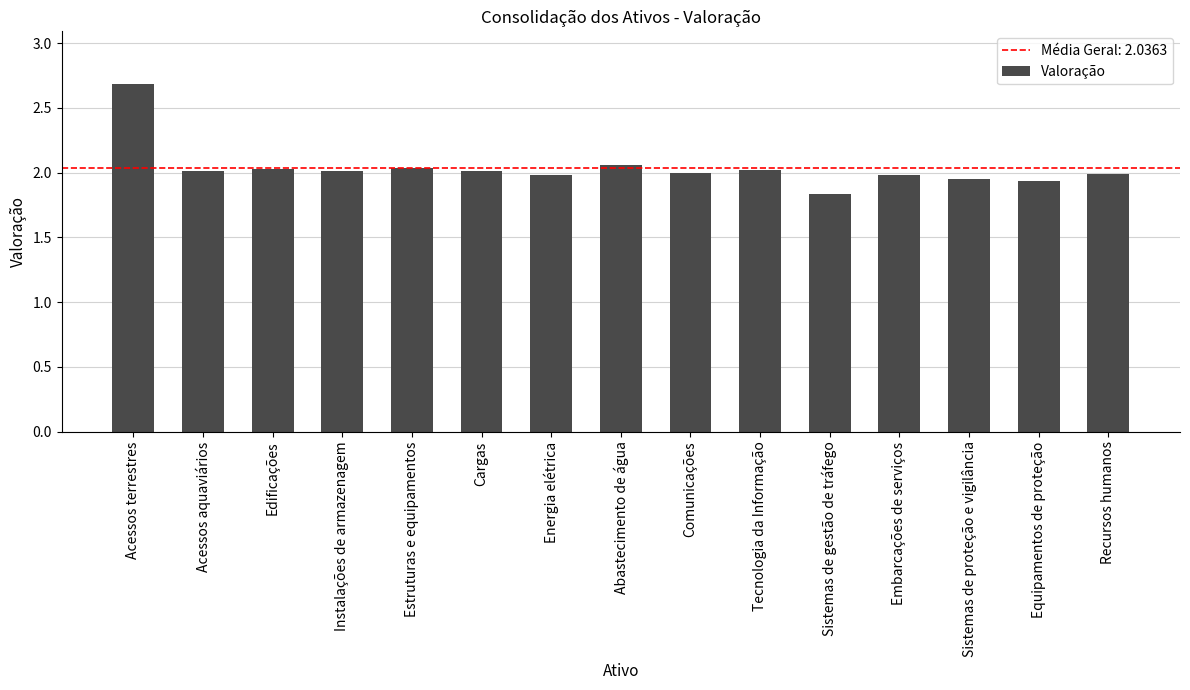

The value at Sistemas de proteção e vigilância is 3.4. True or false?

False